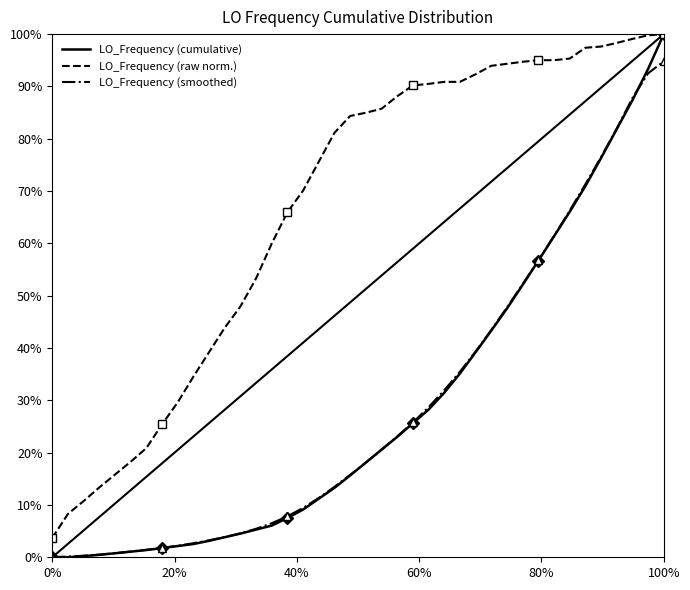

At 16, list the series in order from smallest to largest.

LO_Frequency (cumulative), LO_Frequency (smoothed), LO_Frequency (raw norm.)